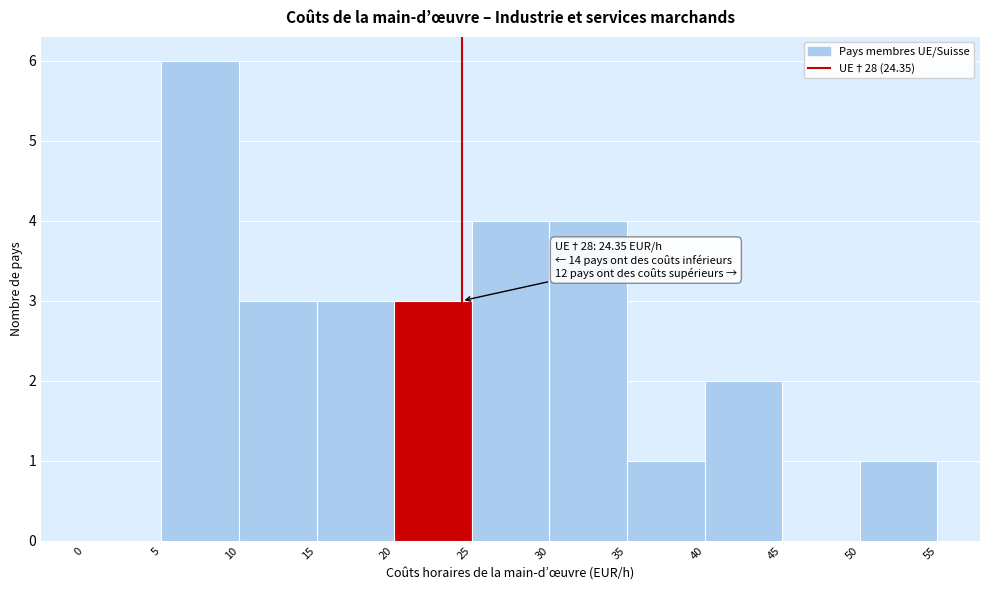

Which range on the x-axis has the tallest bar?

5 to 10